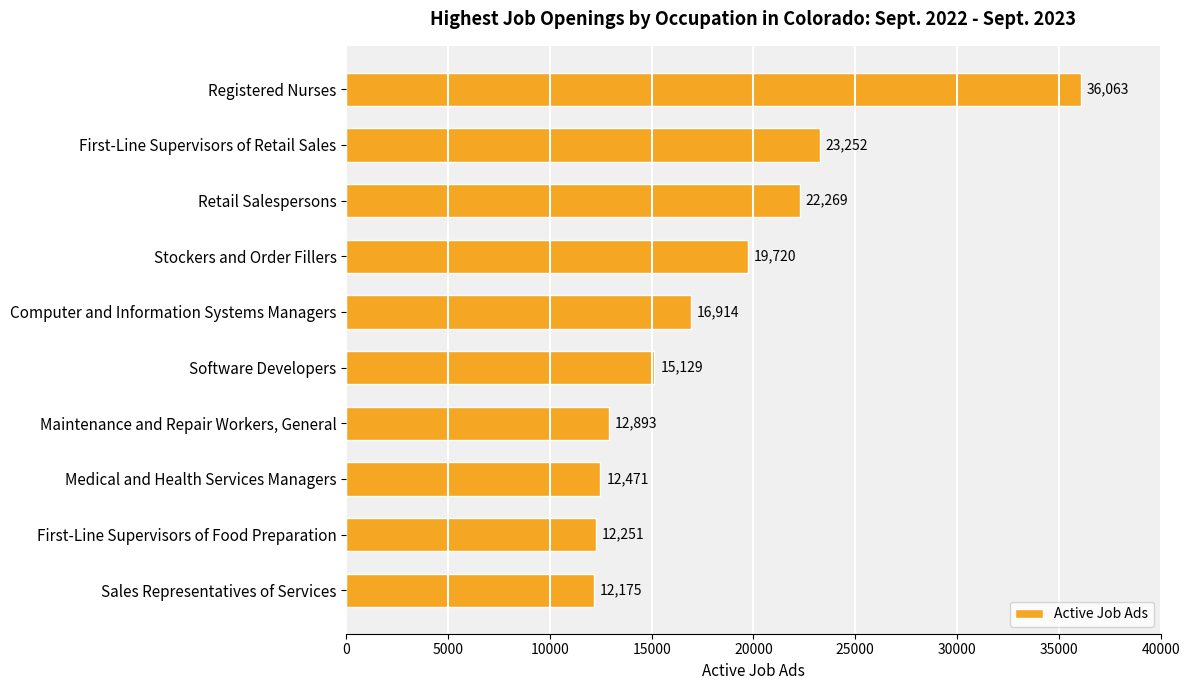

Is it true that the value at Computer and Information Systems Managers is 10529?

False